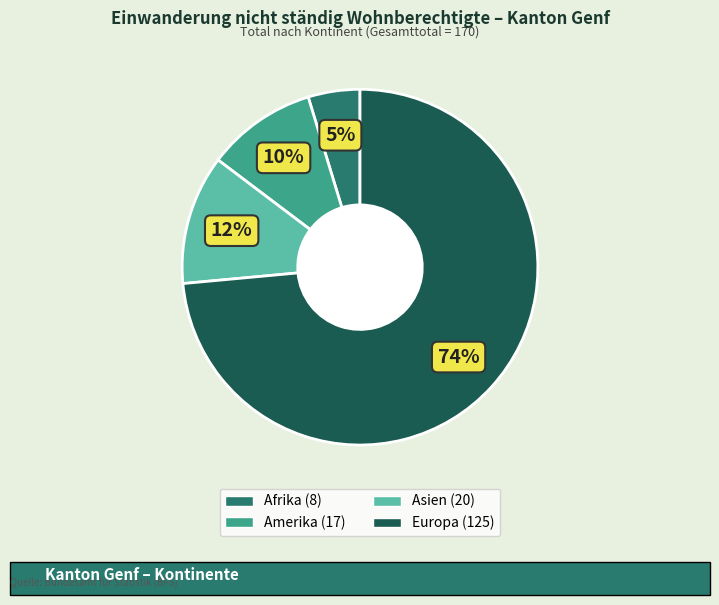

Is there any slice that represents more than half of the pie?

Yes